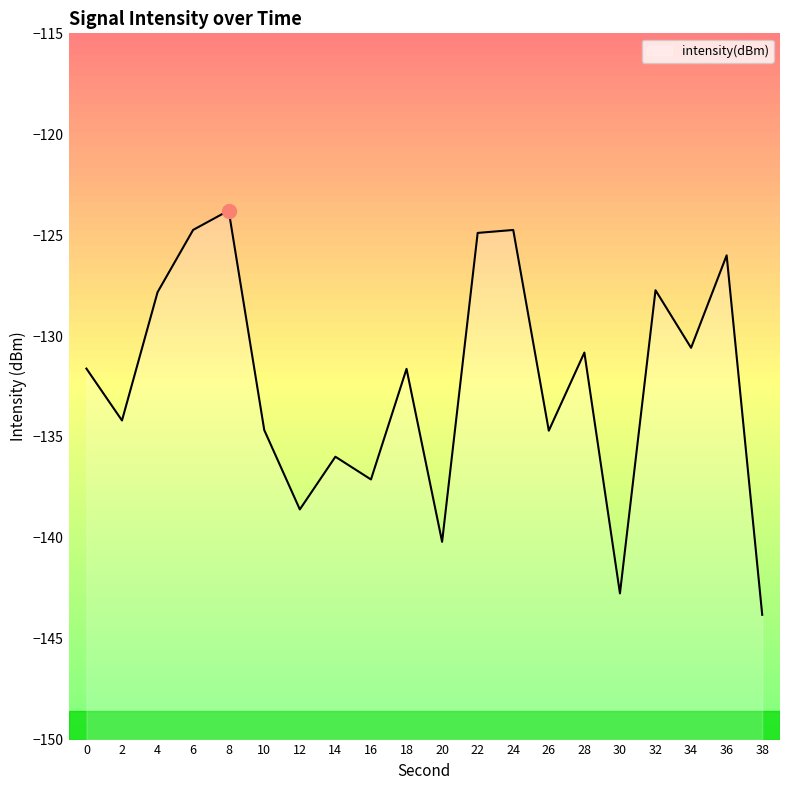

What is the value of the 9th point from the left?

-137.1